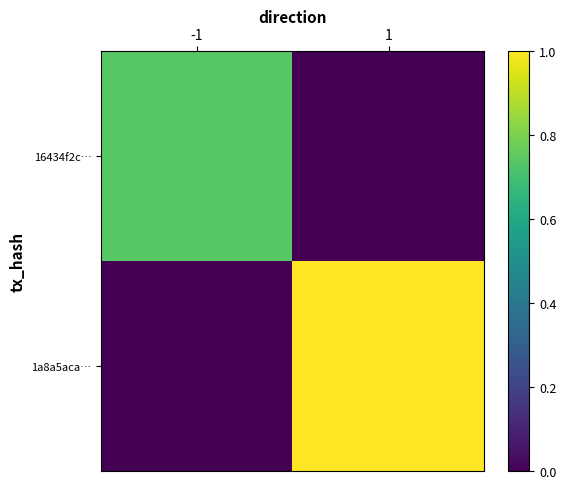

How many series are shown in this chart?

2